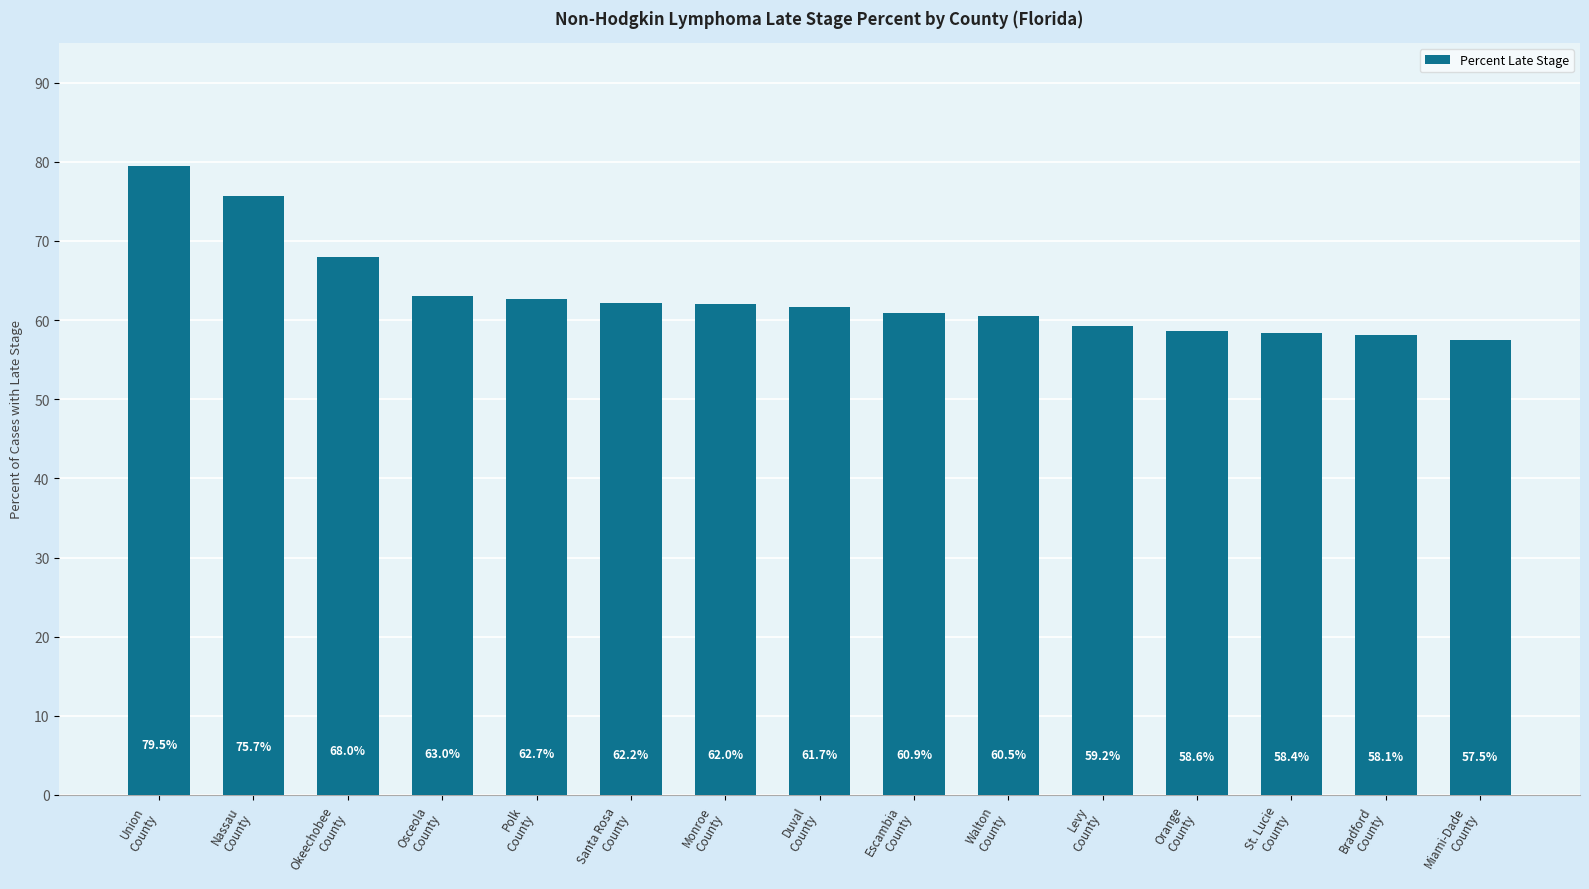

How many bars are there in total?

15